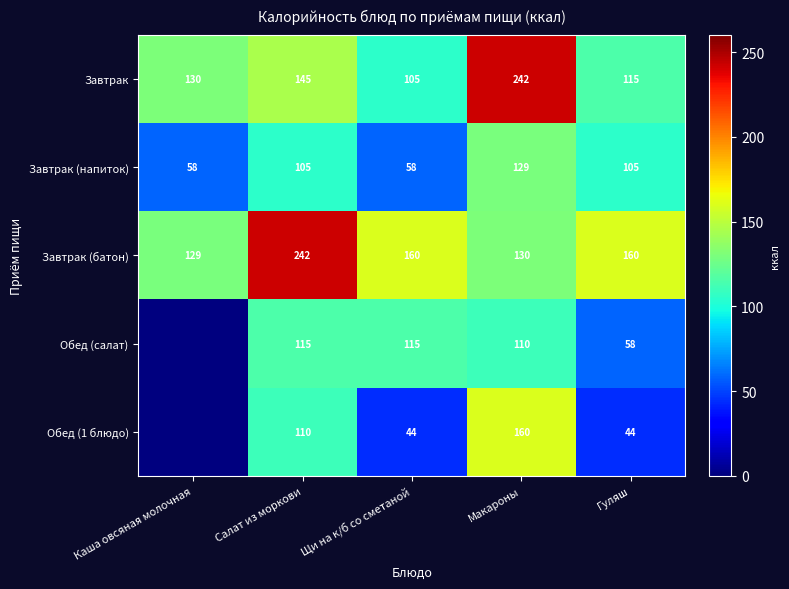

Is it true that Завтрак equals 145 at Салат из моркови?

True